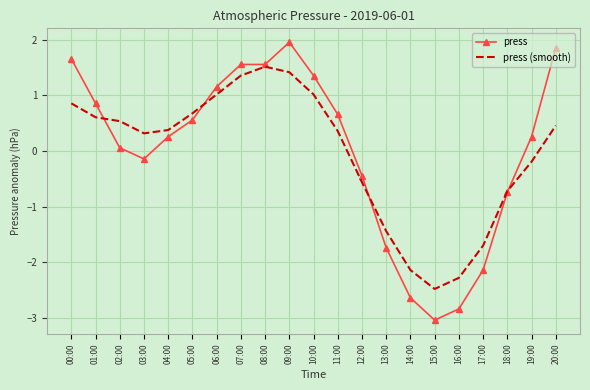

What is the difference between the maximum and minimum values in the press (smooth) series?

4.0